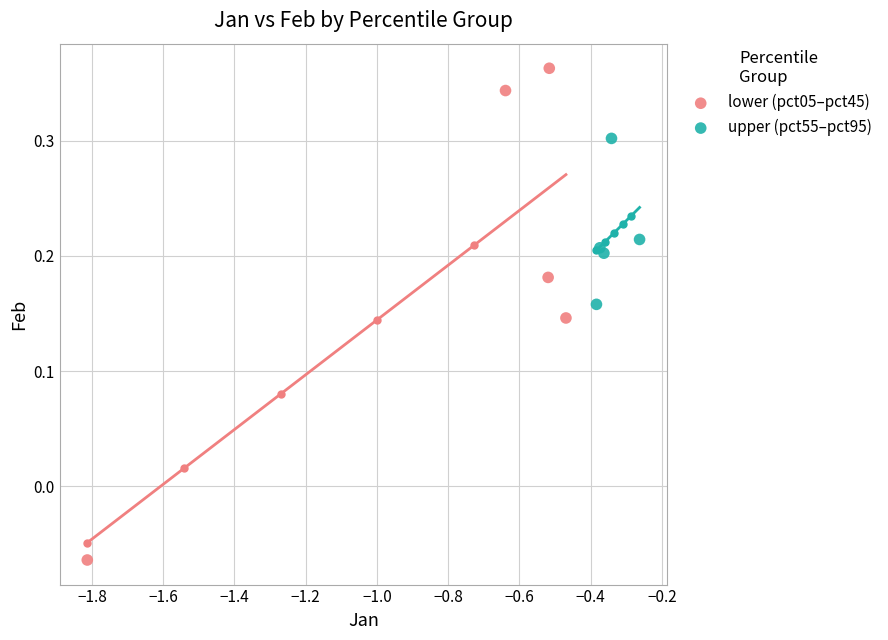

Which series contains the highest Y value?

lower (pct05–pct45)